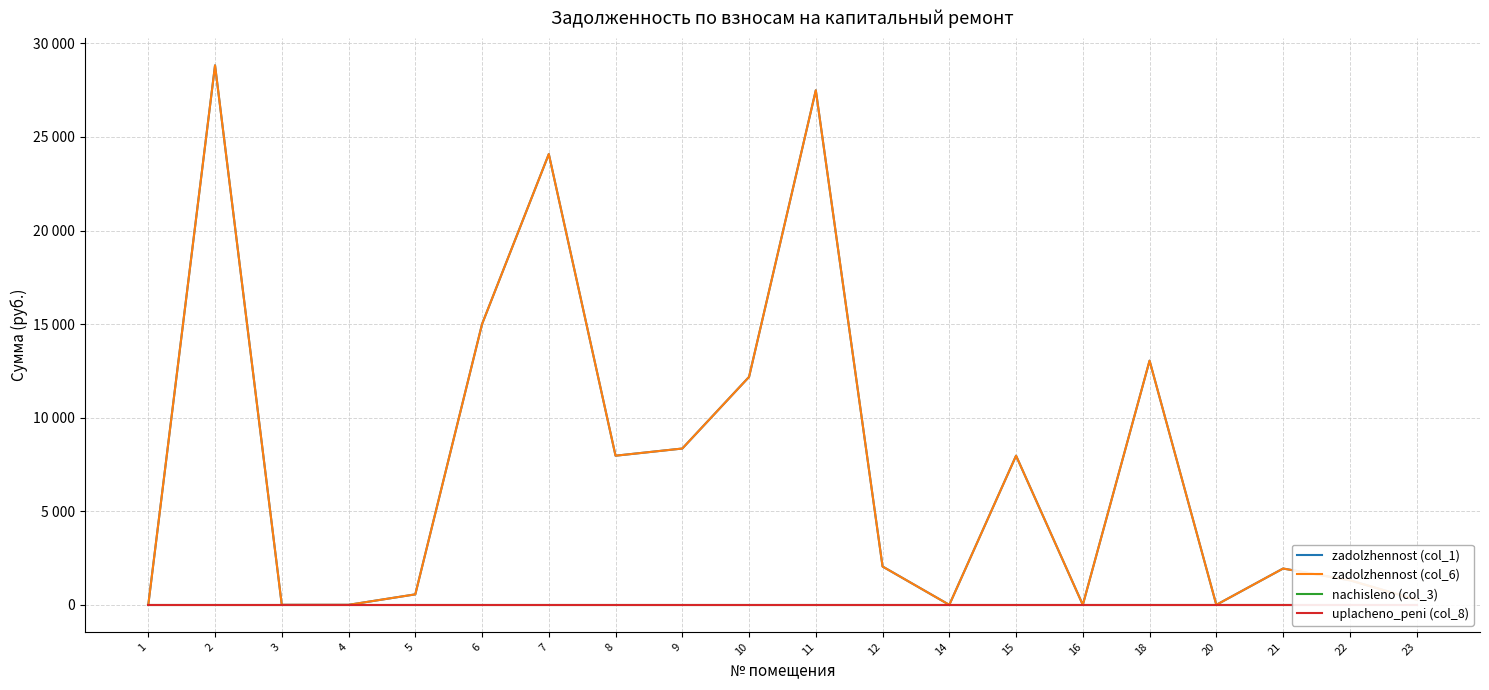

What is the total value across all series at 23?

546.1